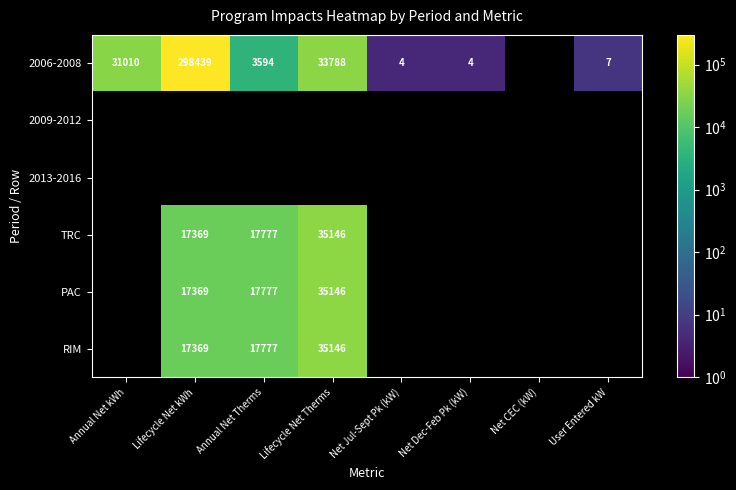

Rank the series at Annual Net Therms from highest to lowest value.

2006-2008, 2009-2012, 2013-2016, TRC, PAC, RIM